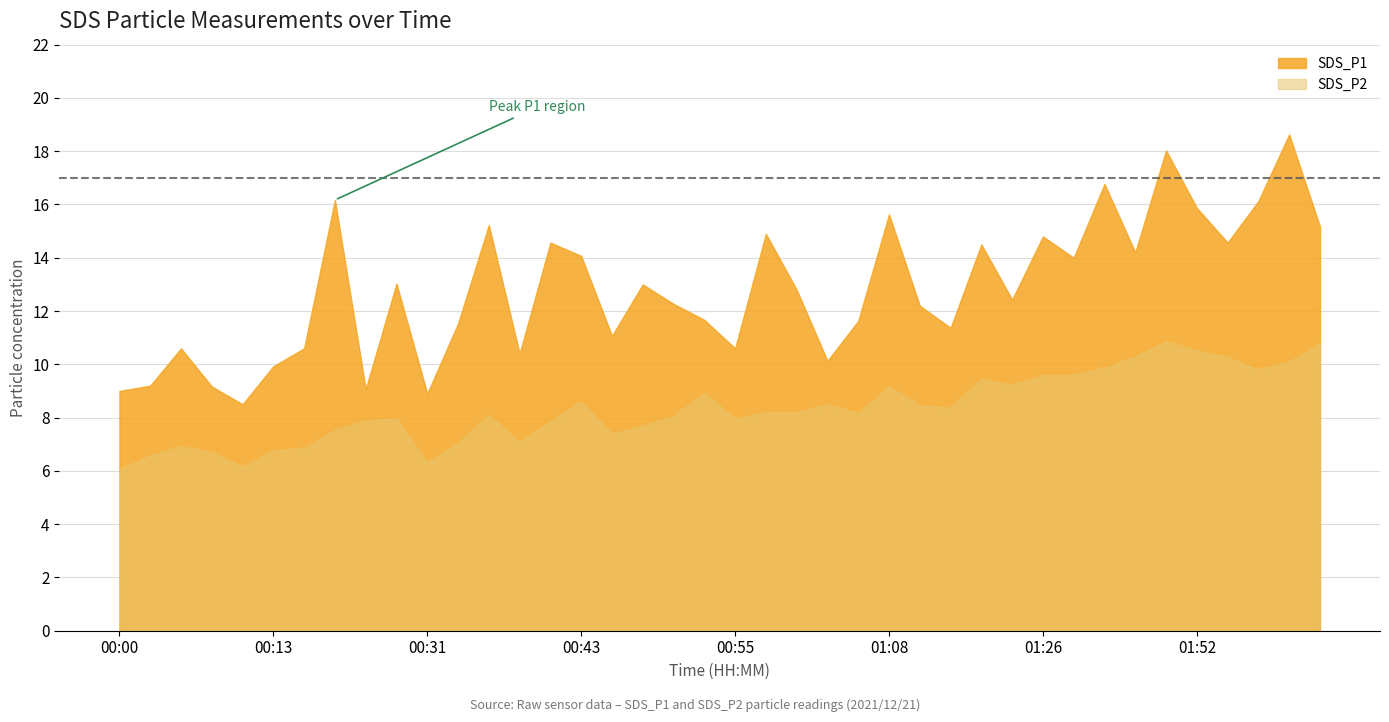

At which category does SDS_P1 reach its first local peak?

00:05